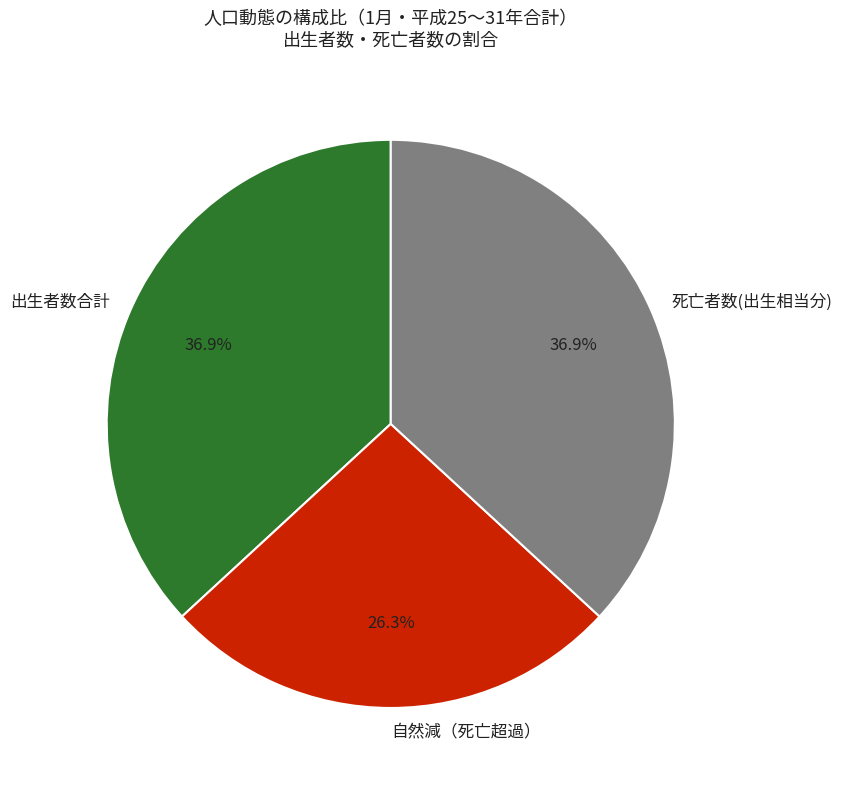

Combined, what portion of the pie is 出生者数合計 and 死亡者数(出生相当分)?

73.7%